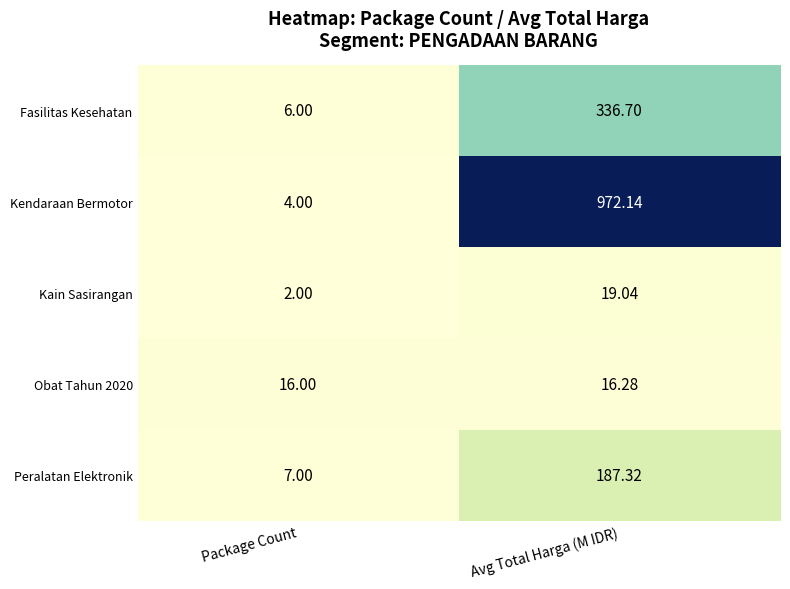

List the series in order of their peak value, lowest first.

Obat Tahun 2020, Kain Sasirangan, Peralatan Elektronik, Fasilitas Kesehatan, Kendaraan Bermotor